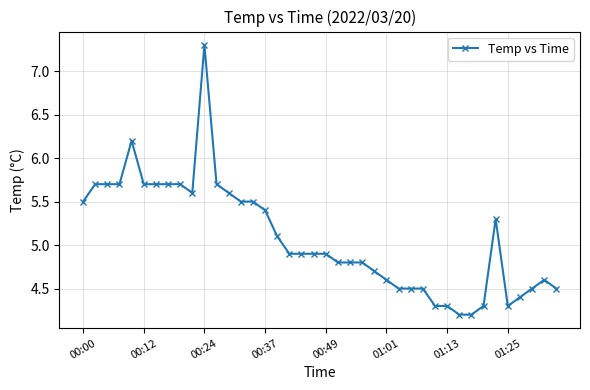

True or false: there are more than 0 points higher than both neighbors.

True